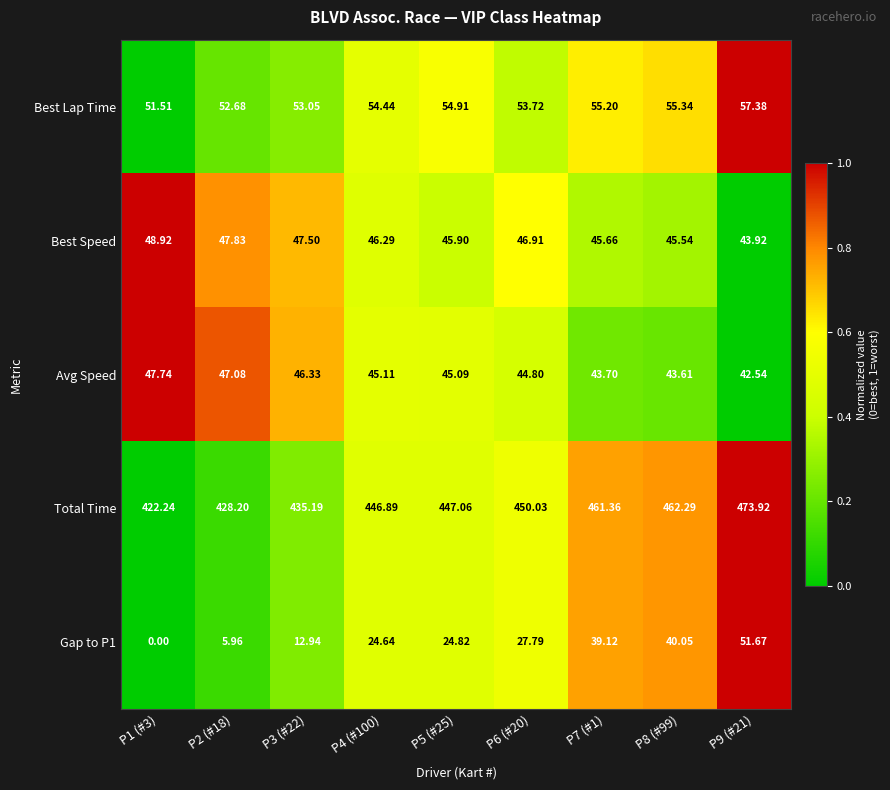

Between P2 (#18) and P3 (#22), which series saw the biggest shift?

Total Time